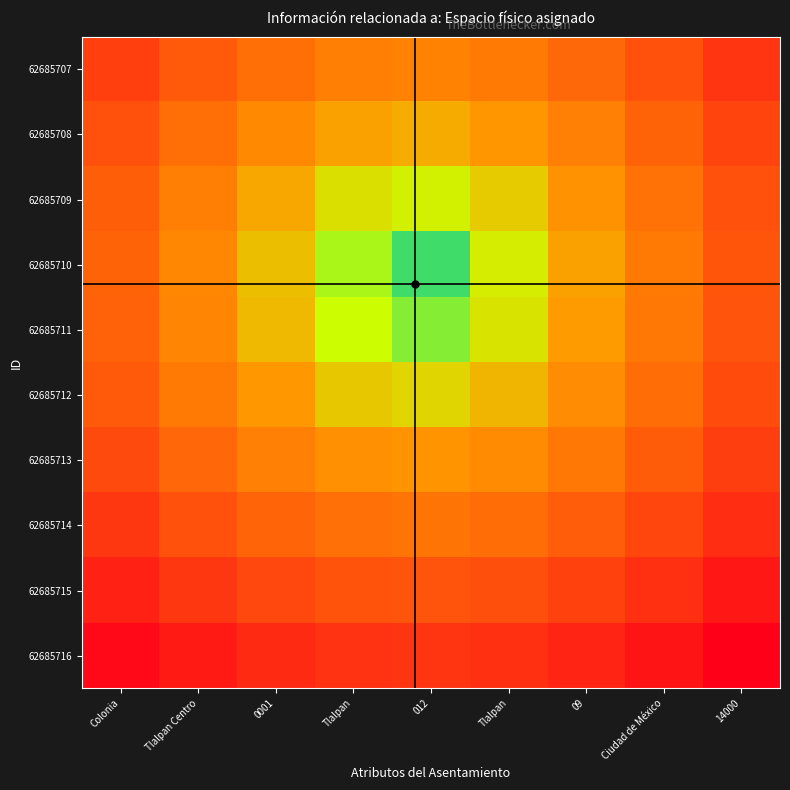

Reading left to right, extract all data points from this chart.

62685707: Colonia=0.5	Tlalpan Centro=0.5	0001=0.4	Tlalpan=0.3	012=0.3	Tlalpan=0.4	09=0.4	Ciudad de México=0.5	14000=0.6
62685708: Colonia=0.5	Tlalpan Centro=0.4	0001=0.3	Tlalpan=0.2	012=0.2	Tlalpan=0.3	09=0.3	Ciudad de México=0.4	14000=0.5
62685709: Colonia=0.4	Tlalpan Centro=0.3	0001=0.2	Tlalpan=0.2	012=0.1	Tlalpan=0.2	09=0.3	Ciudad de México=0.4	14000=0.5
62685710: Colonia=0.4	Tlalpan Centro=0.3	0001=0.2	Tlalpan=0.1	012=0.0	Tlalpan=0.1	09=0.2	Ciudad de México=0.4	14000=0.5
62685711: Colonia=0.4	Tlalpan Centro=0.3	0001=0.2	Tlalpan=0.1	012=0.1	Tlalpan=0.2	09=0.3	Ciudad de México=0.4	14000=0.5
62685712: Colonia=0.5	Tlalpan Centro=0.4	0001=0.3	Tlalpan=0.2	012=0.2	Tlalpan=0.2	09=0.3	Ciudad de México=0.4	14000=0.5
62685713: Colonia=0.5	Tlalpan Centro=0.4	0001=0.3	Tlalpan=0.3	012=0.3	Tlalpan=0.3	09=0.4	Ciudad de México=0.4	14000=0.5
62685714: Colonia=0.6	Tlalpan Centro=0.5	0001=0.4	Tlalpan=0.4	012=0.4	Tlalpan=0.4	09=0.4	Ciudad de México=0.5	14000=0.6
62685715: Colonia=0.6	Tlalpan Centro=0.6	0001=0.5	Tlalpan=0.5	012=0.5	Tlalpan=0.5	09=0.5	Ciudad de México=0.6	14000=0.7
62685716: Colonia=0.7	Tlalpan Centro=0.6	0001=0.6	Tlalpan=0.6	012=0.6	Tlalpan=0.6	09=0.6	Ciudad de México=0.7	14000=0.7